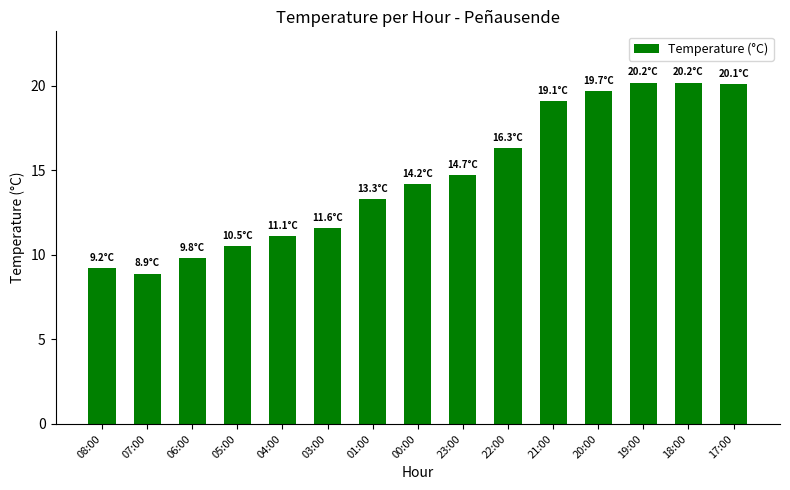

What is the label of the 6th bar from the left?

03:00